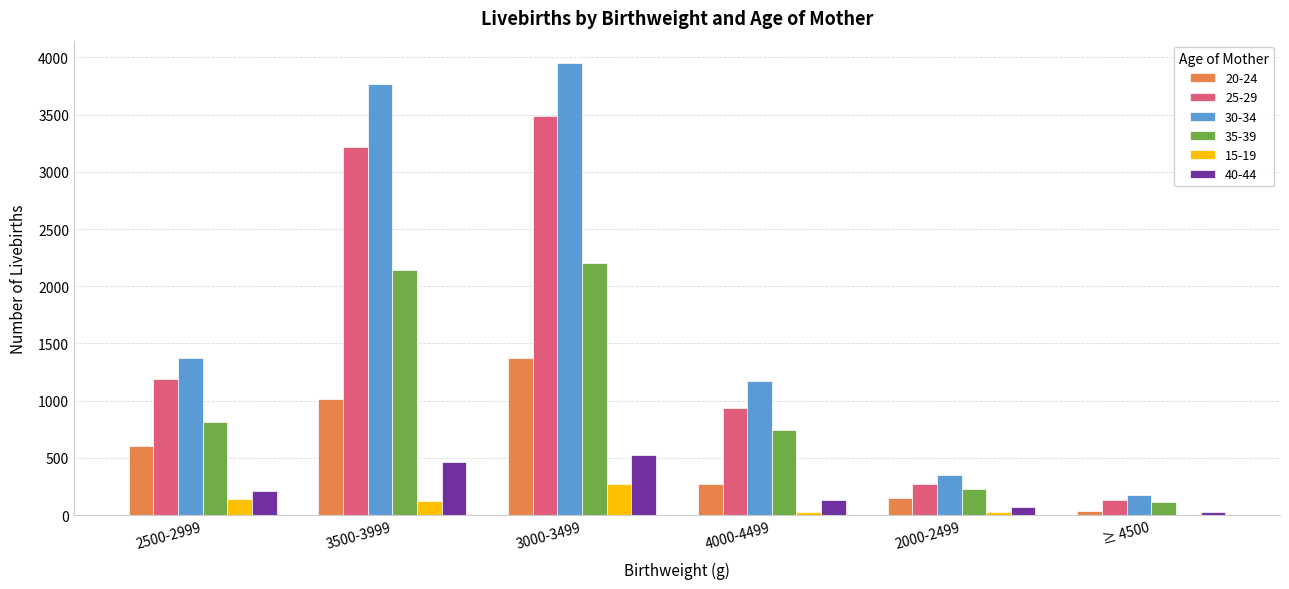

The value of 35-39 at 4000-4499 is 743. True or false?

True